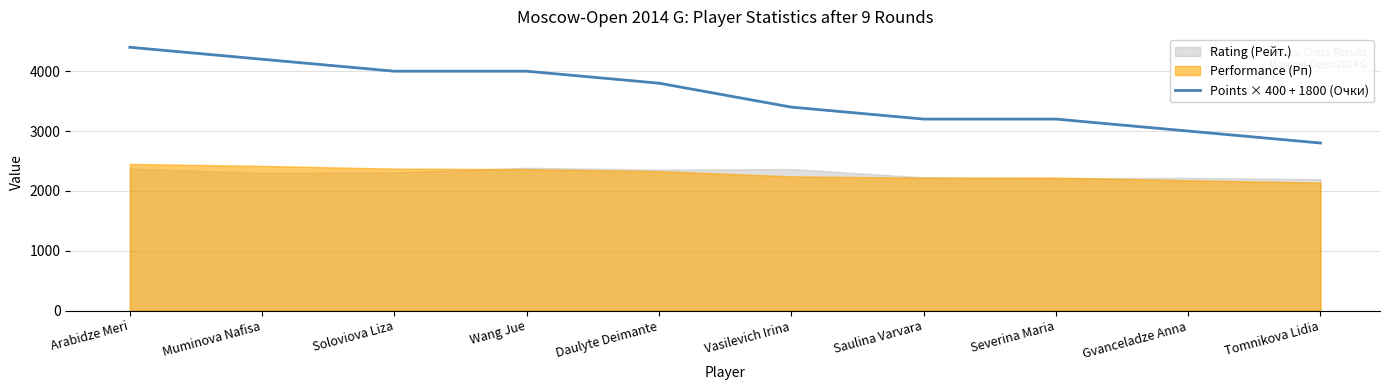

Which category has the lowest value in the Points × 400 + 1800 (Очки) series?

Tomnikova Lidia